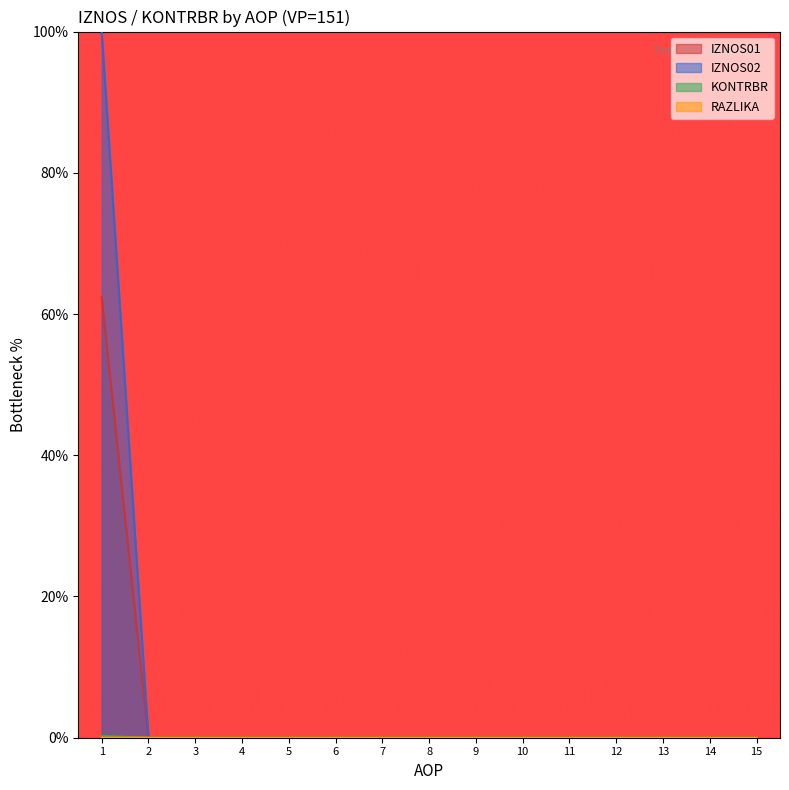

Between 7 and 9, which is larger?

7